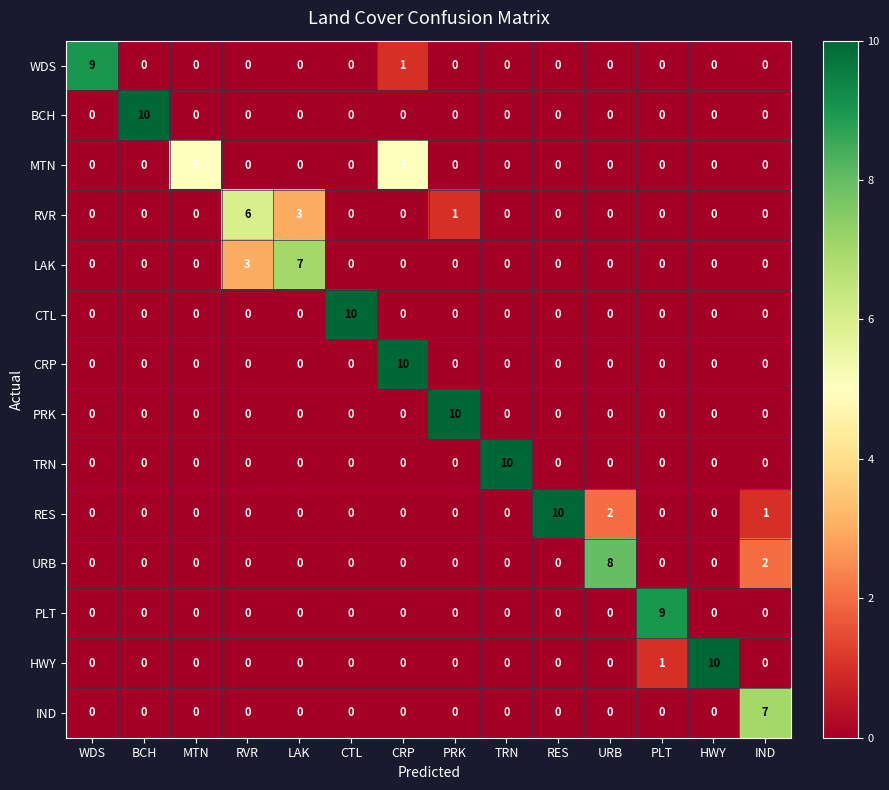

What is the maximum value shown in the chart?

10